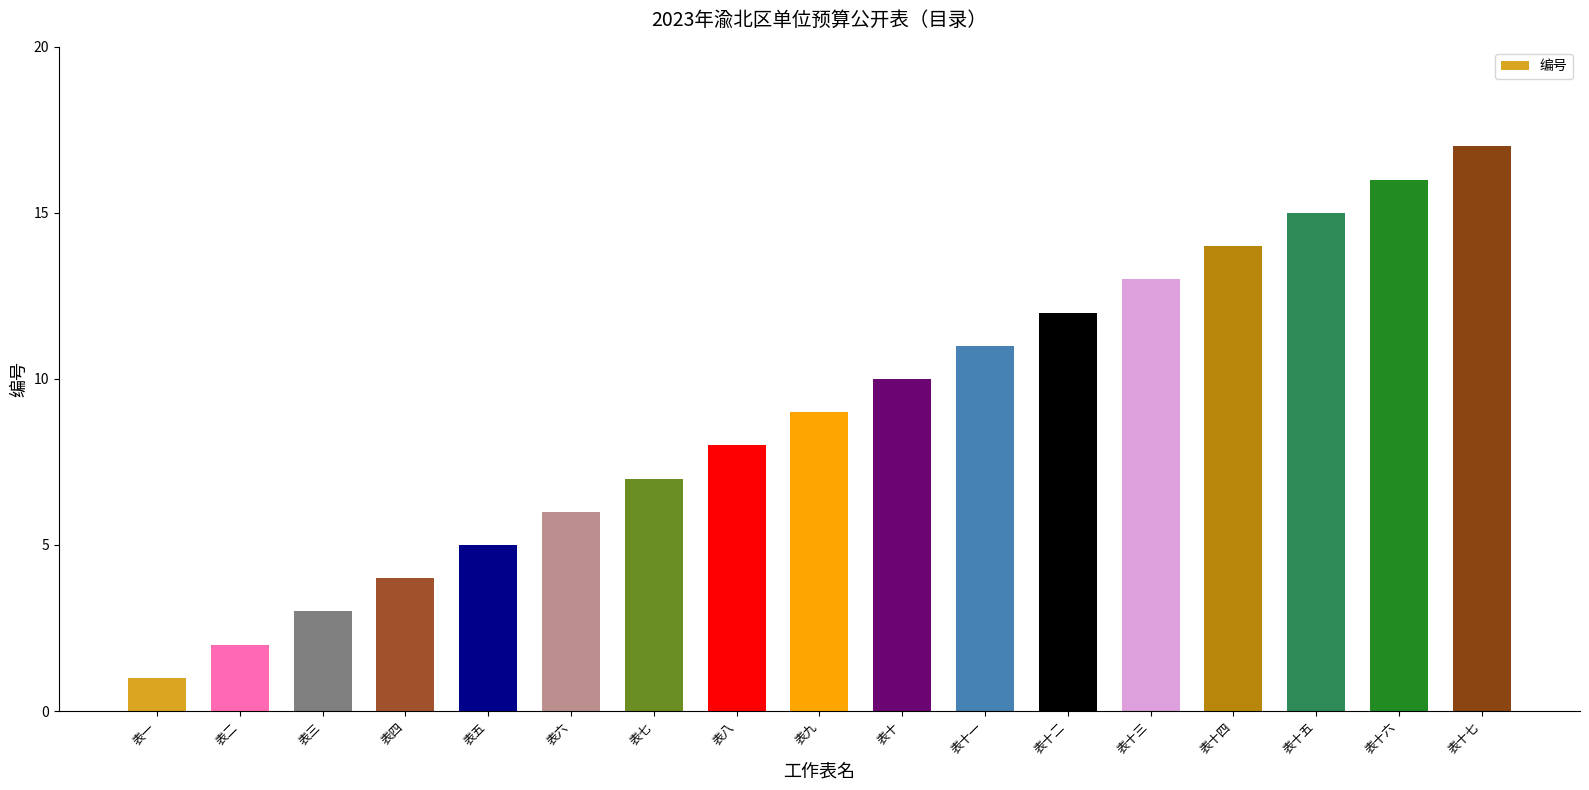

The chart shows a value of 14 at 表九. True or false?

False